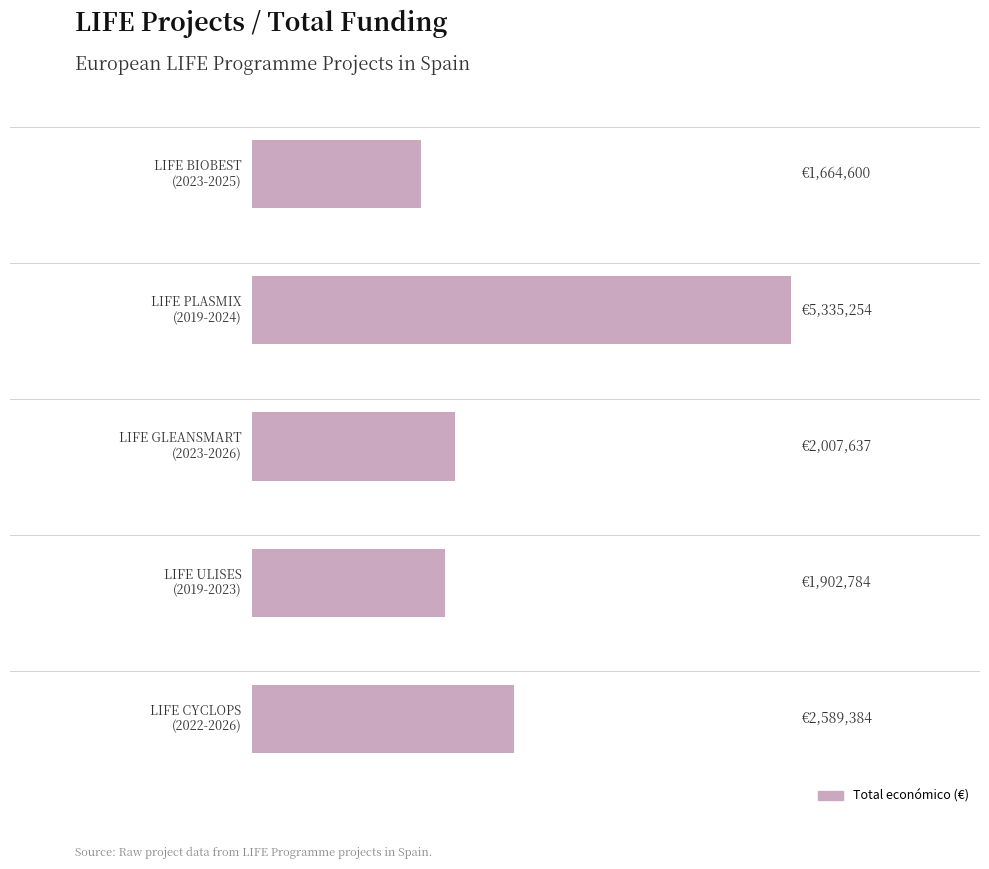

Does the chart contain stacked bars?

No